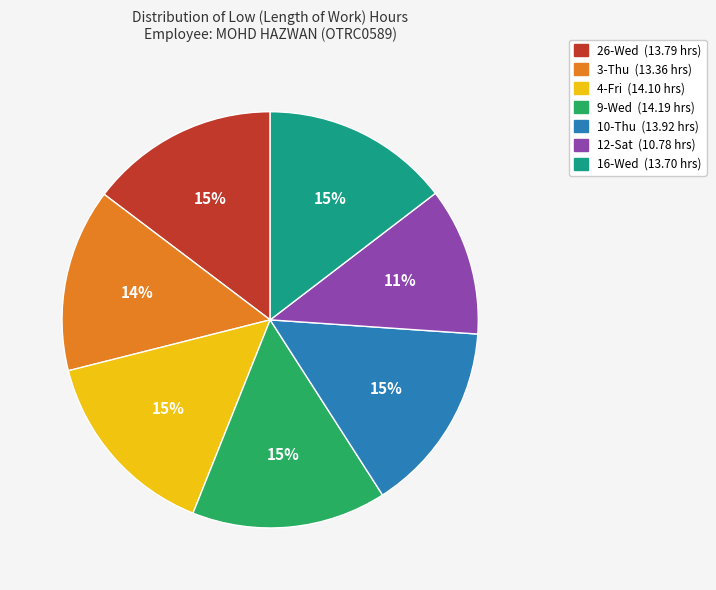

Which slice is the smallest?

12-Sat